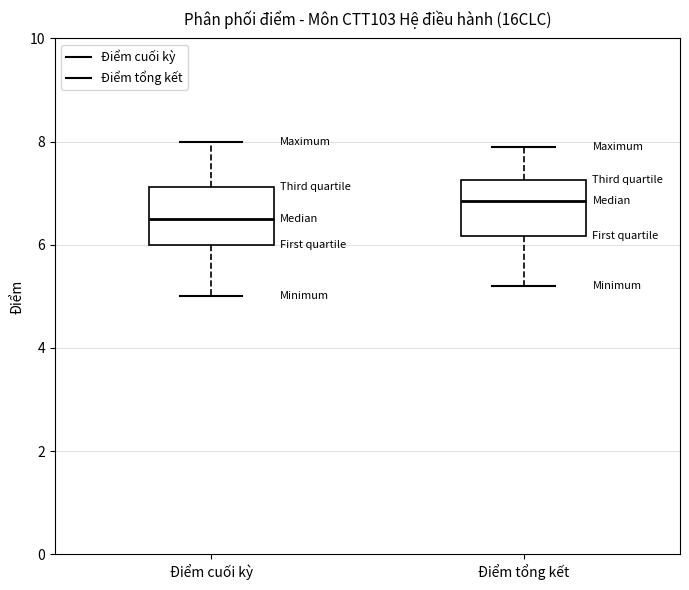

Reading left to right, transcribe this box plot: for each box, give where its median line is, the range the box spans, and where its two whiskers end, as read against the y-axis. The values are not printed on the chart, so give them approximately, as read against the axis.

Điểm cuối kỳ: median 6.6, box 6.0 to 7.2, whiskers 5.0 to 8.0
Điểm tổng kết: median 6.8, box 6.2 to 7.2, whiskers 5.2 to 8.0